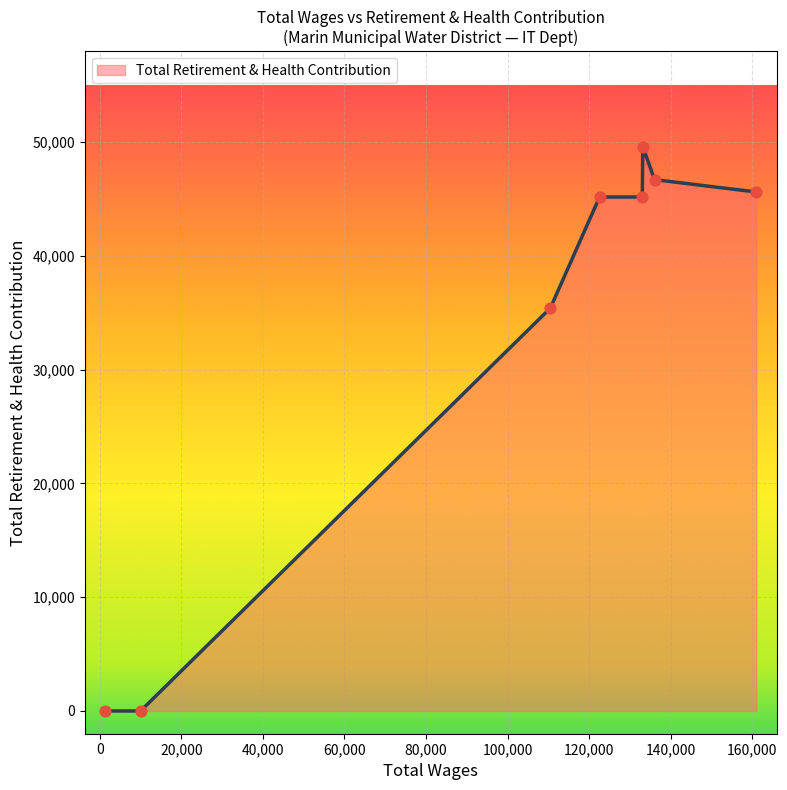

What is the sum of all values?

267719